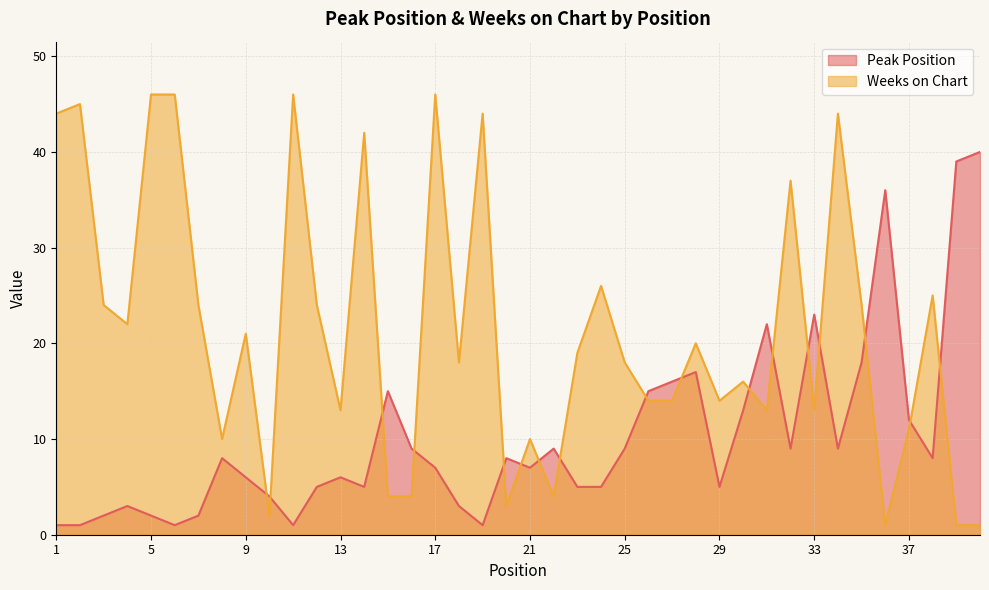

Is the value of Weeks on Chart at 11 greater than the value of Peak Position at 13?

Yes